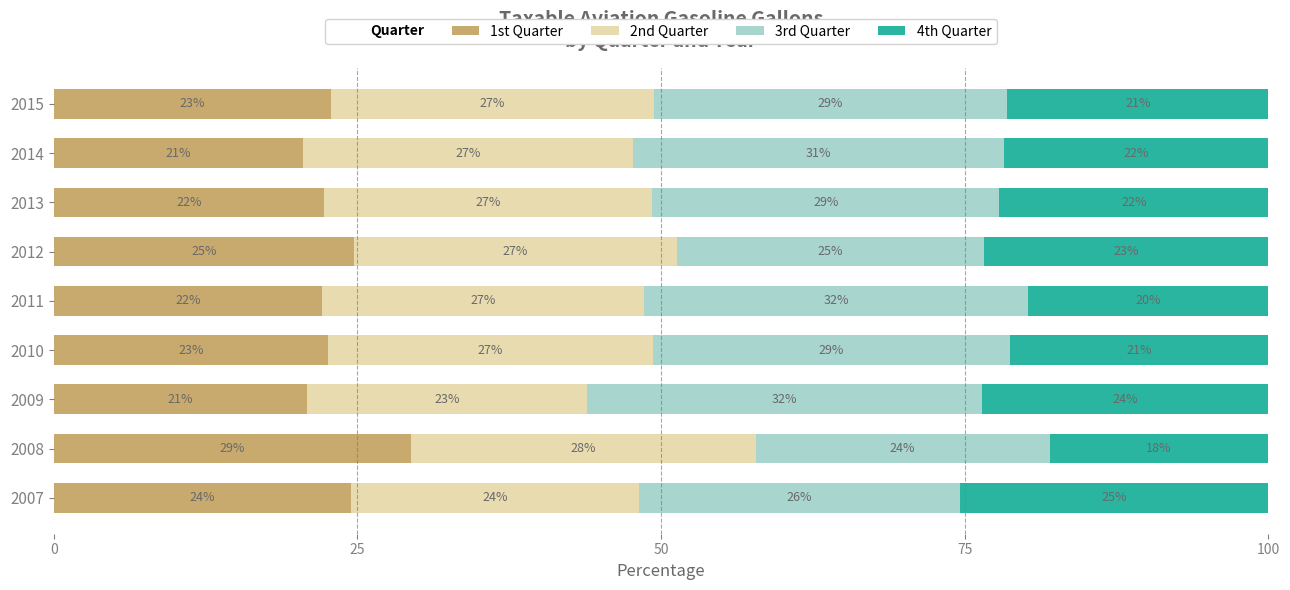

What is the highest value of the 1st Quarter series?

29.4